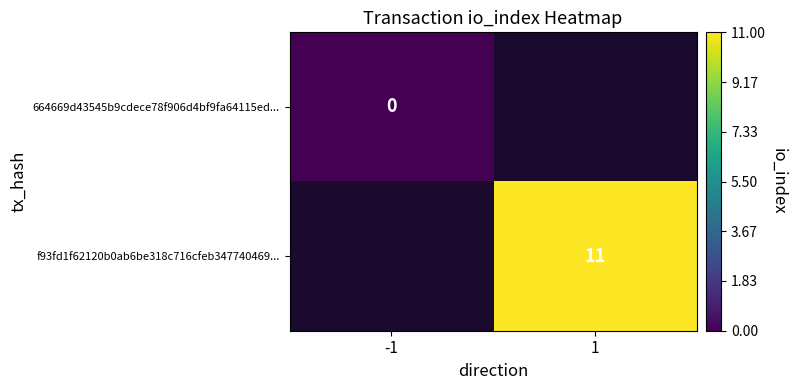

Is it true that f93fd1f62120b0ab6be318c716cfeb347740469... equals 4.1 at 1?

False